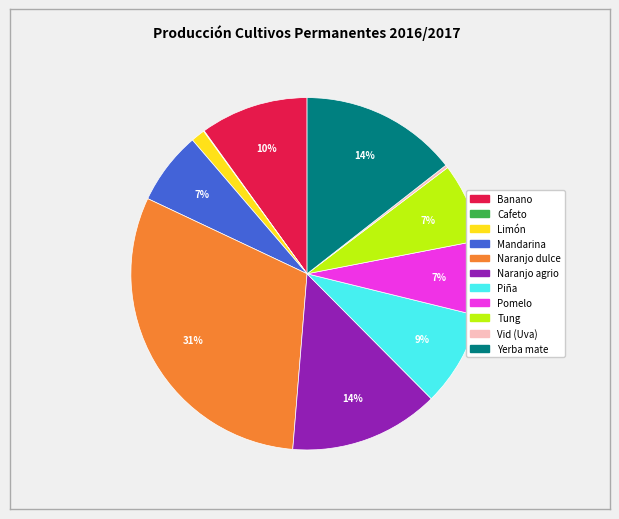

To the nearest percent, what portion does Pomelo represent?

7%